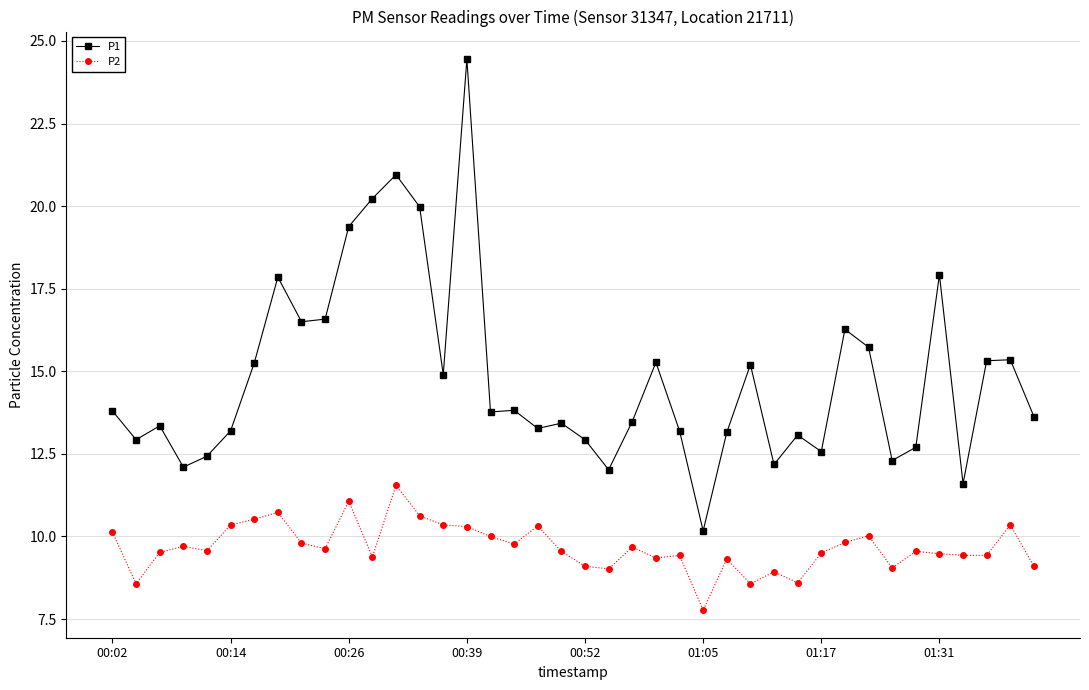

What are all the series names shown in the legend?

P1, P2